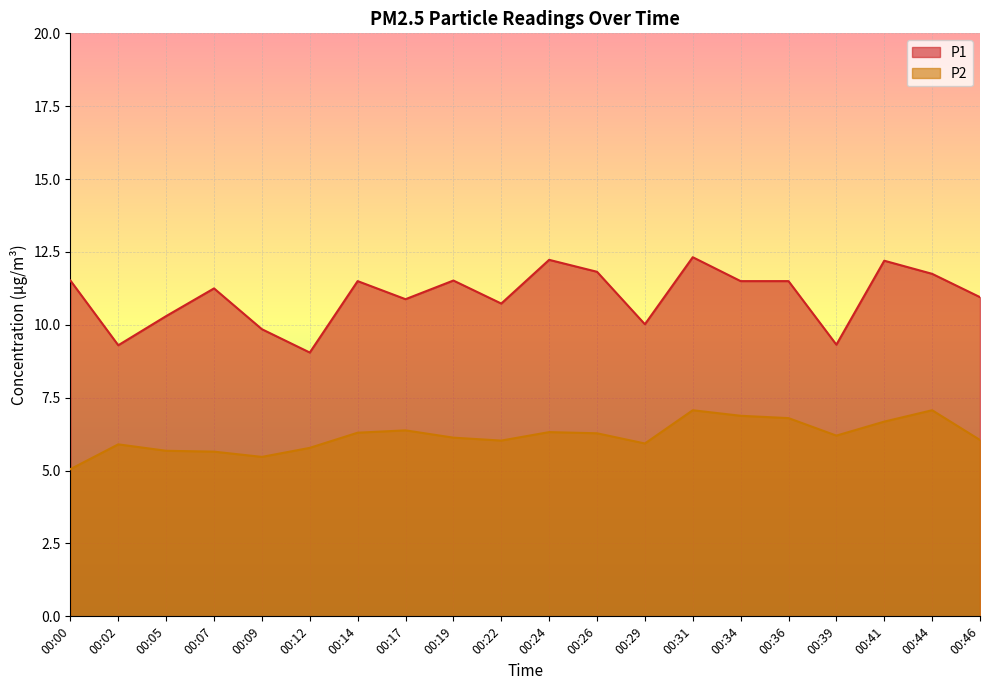

Between 00:07 and 00:14, which is larger?

00:14